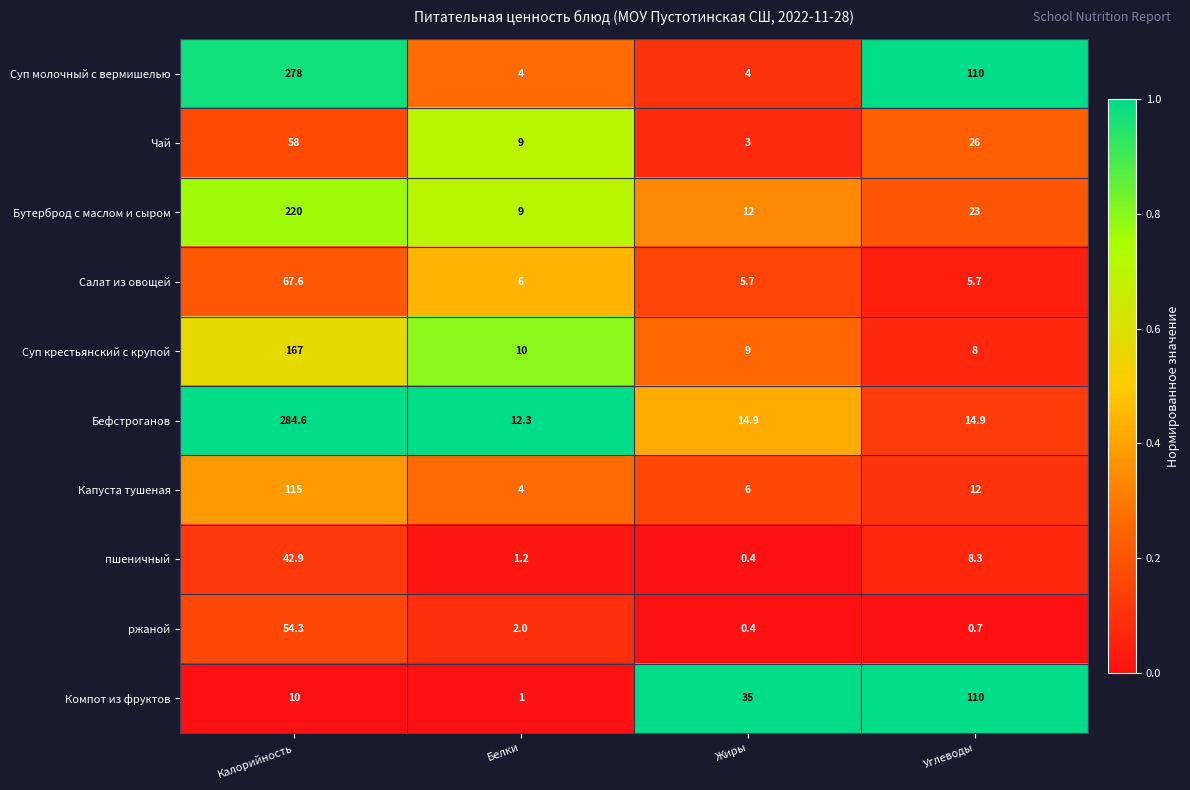

Read the ржаной value at Калорийность.

54.3